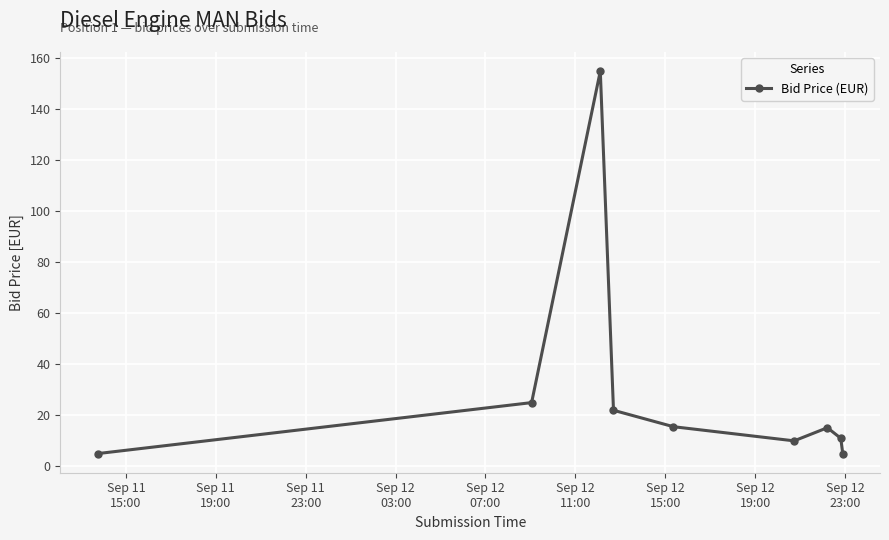

What is the smallest value displayed?

5.0